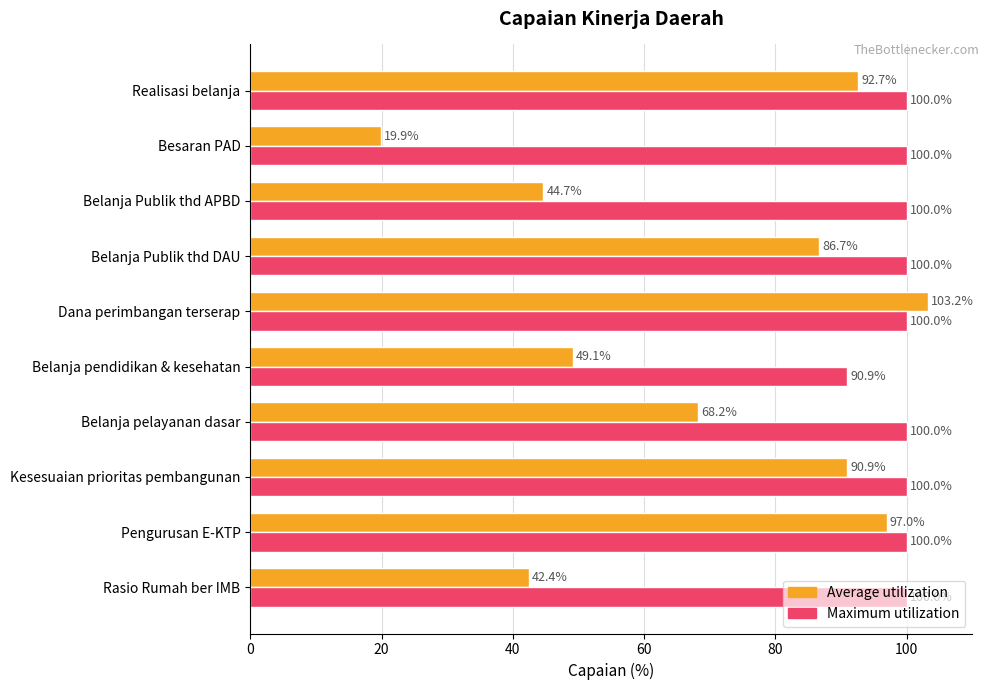

True or false: Average utilization has a value of 132.9 at Belanja Publik thd DAU.

False